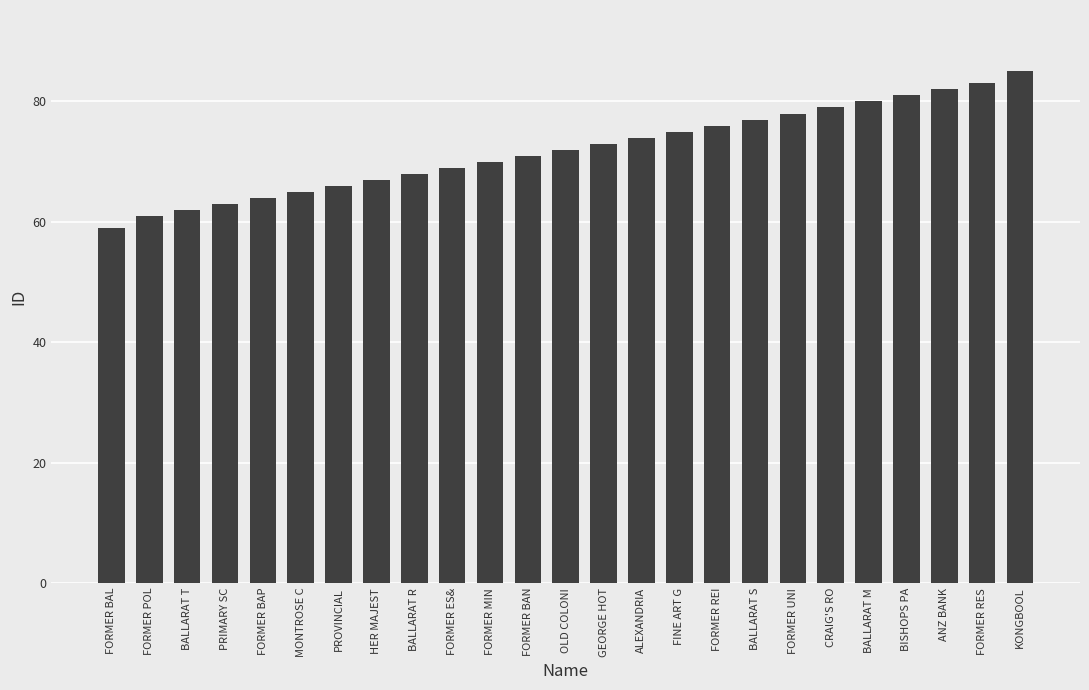

Reading left to right, what are all the values shown in this chart?

FORMER BAL=59	FORMER POL=61	BALLARAT T=62	PRIMARY SC=63	FORMER BAP=64	MONTROSE C=65	PROVINCIAL=66	HER MAJEST=67	BALLARAT R=68	FORMER ES&=69	FORMER MIN=70	FORMER BAN=71	OLD COLONI=72	GEORGE HOT=73	ALEXANDRIA=74	FINE ART G=75	FORMER REI=76	BALLARAT S=77	FORMER UNI=78	CRAIG'S RO=79	BALLARAT M=80	BISHOPS PA=81	ANZ BANK=82	FORMER RES=83	KONGBOOL=85